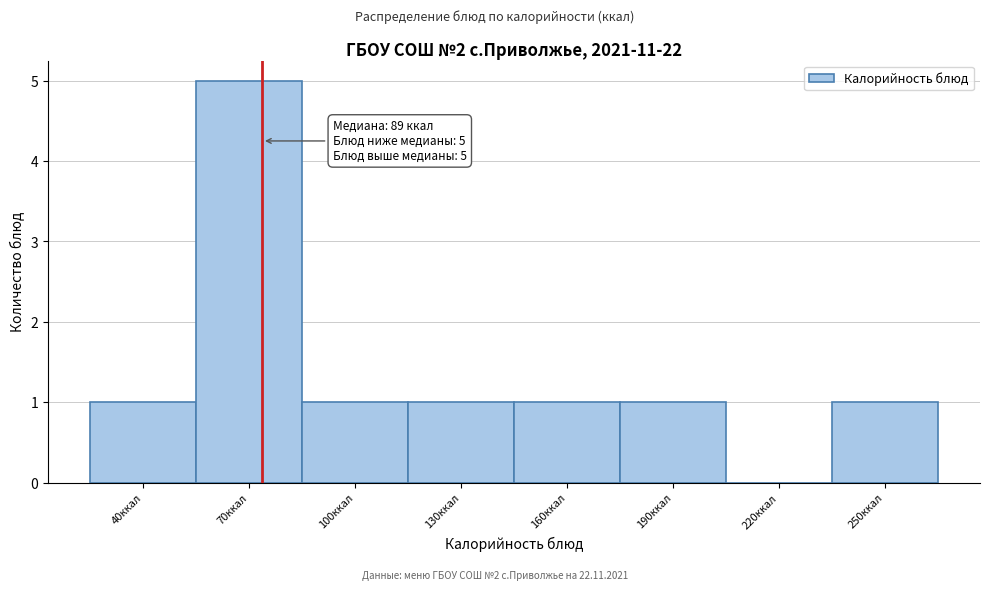

Reading left to right, list all the values displayed in this chart.

40ккал=1	70ккал=5	100ккал=1	130ккал=1	160ккал=1	190ккал=1	220ккал=0	250ккал=1